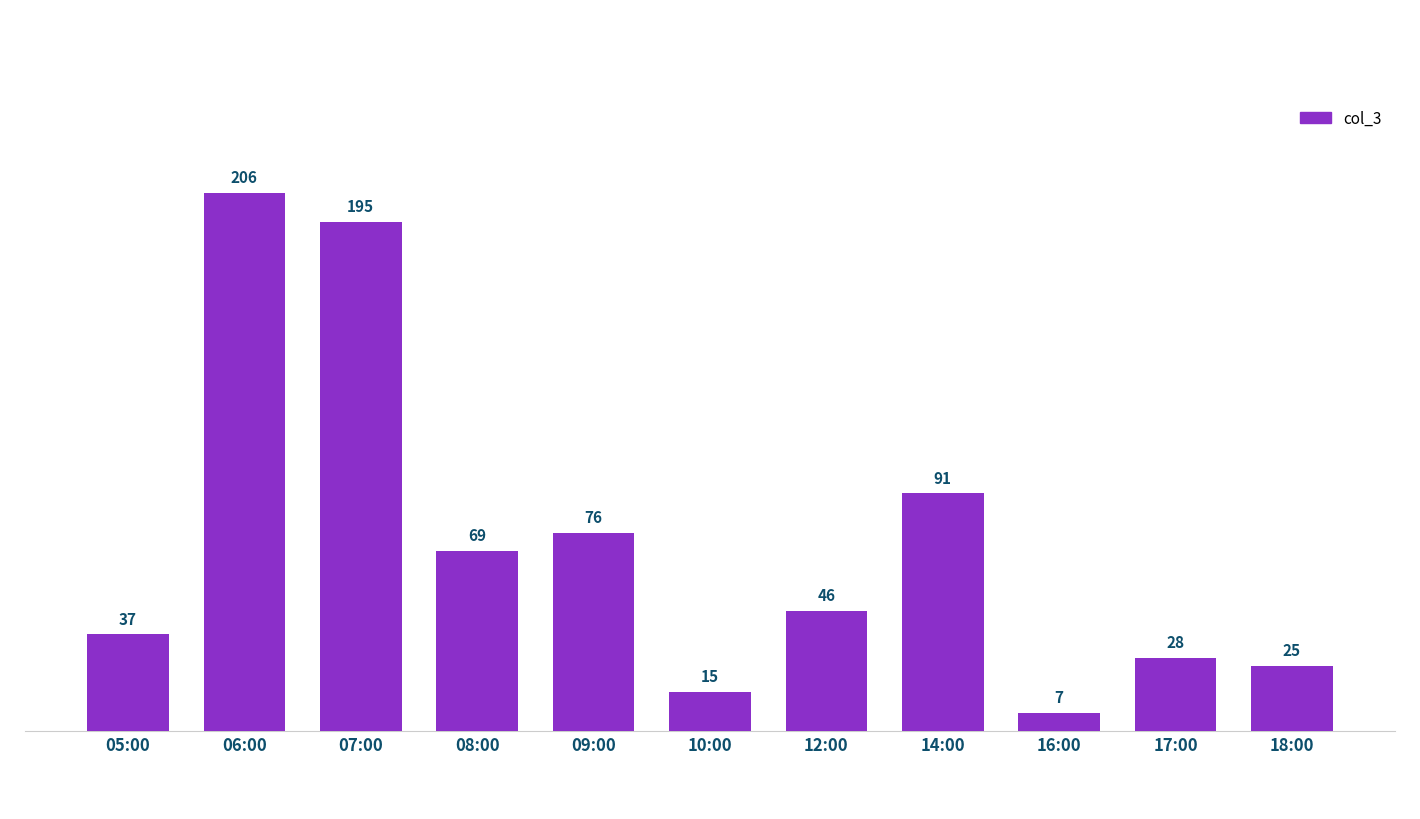

What is the smallest value displayed?

7